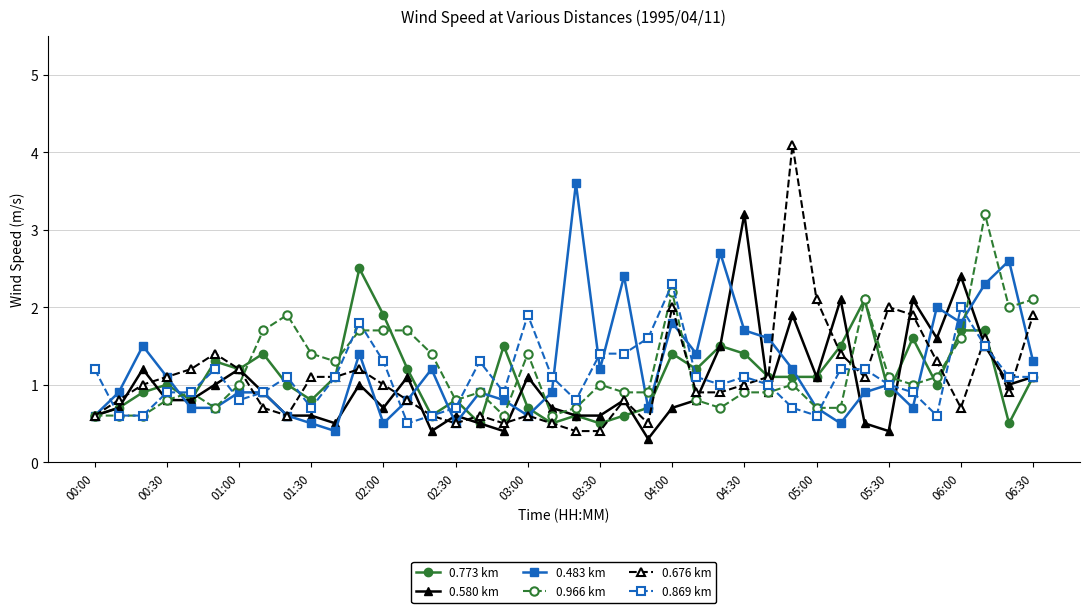

Which series has the largest range (max minus min)?

0.676 km